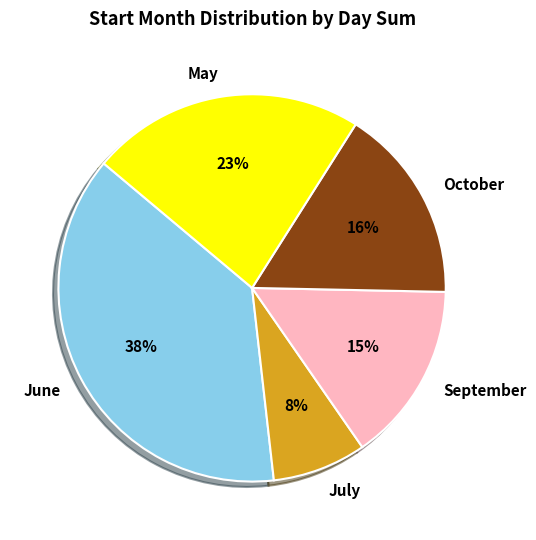

How many segments does this pie chart have?

5